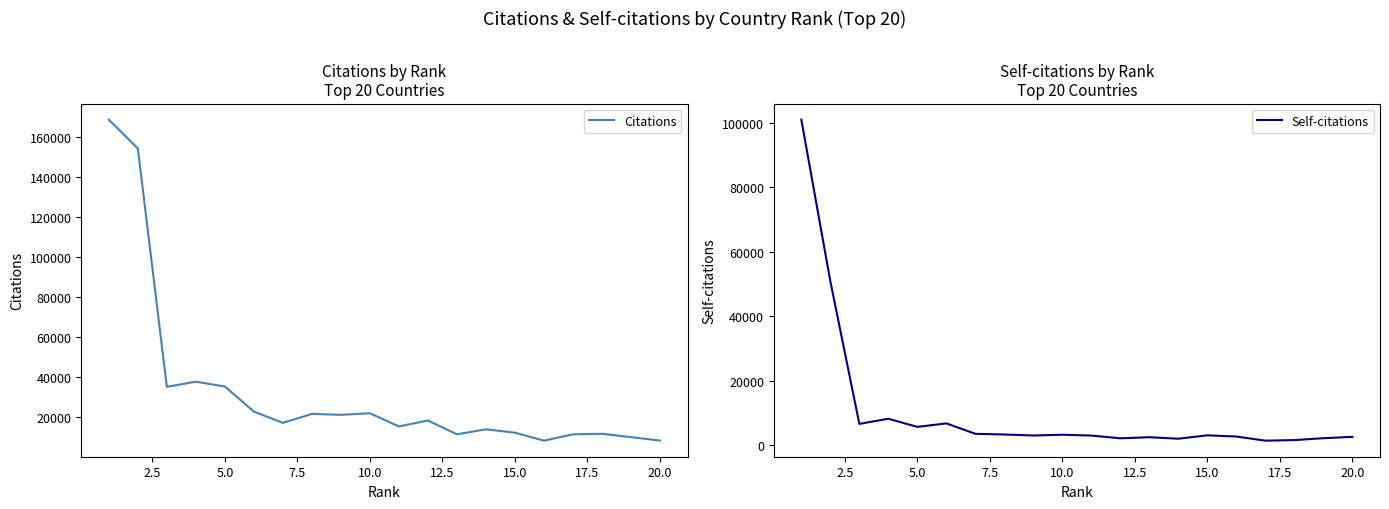

What is the highest value of the Citations series?

168791